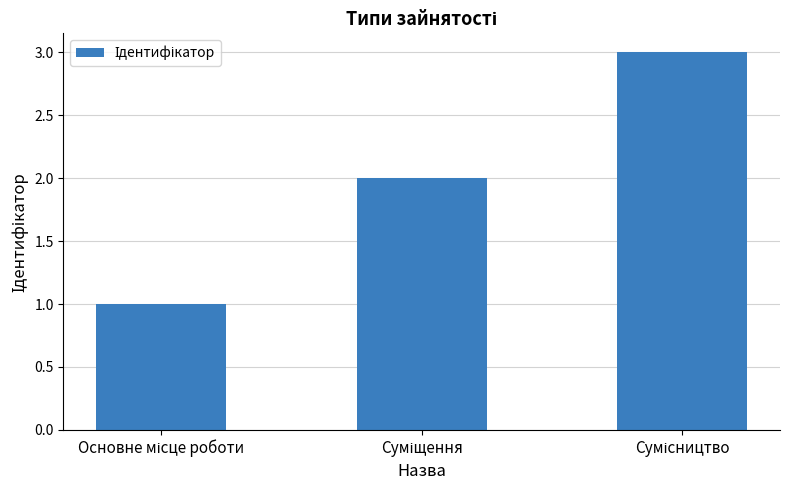

What is the sum of all values?

6